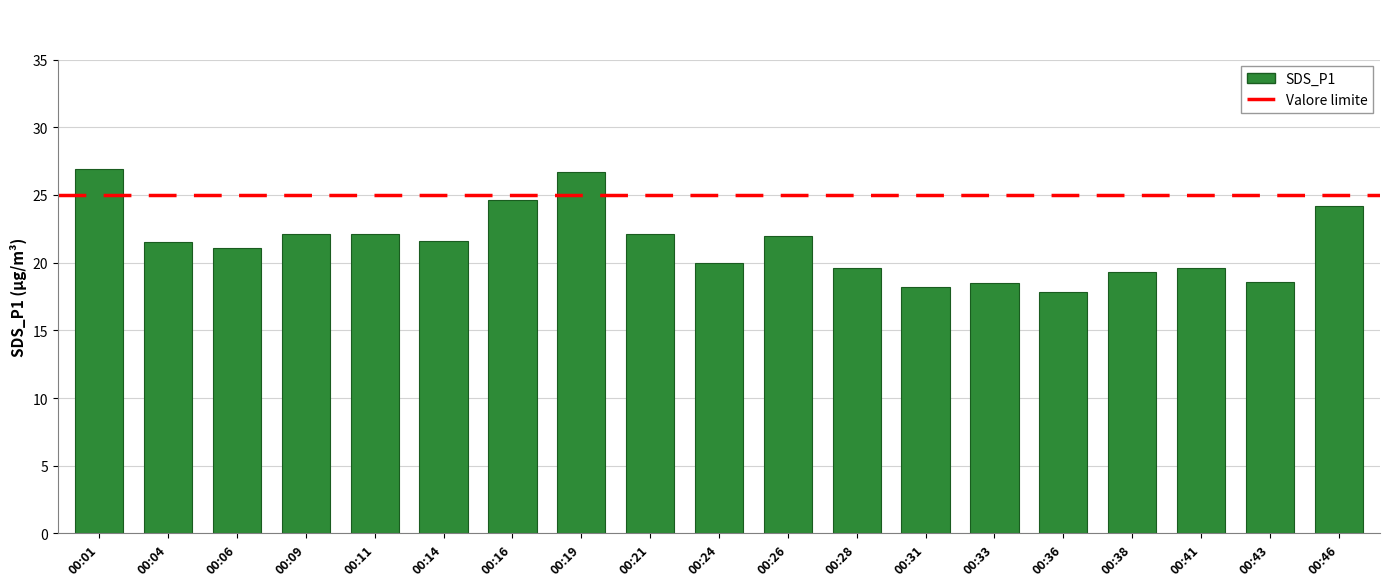

How many distinct data groups are displayed?

1